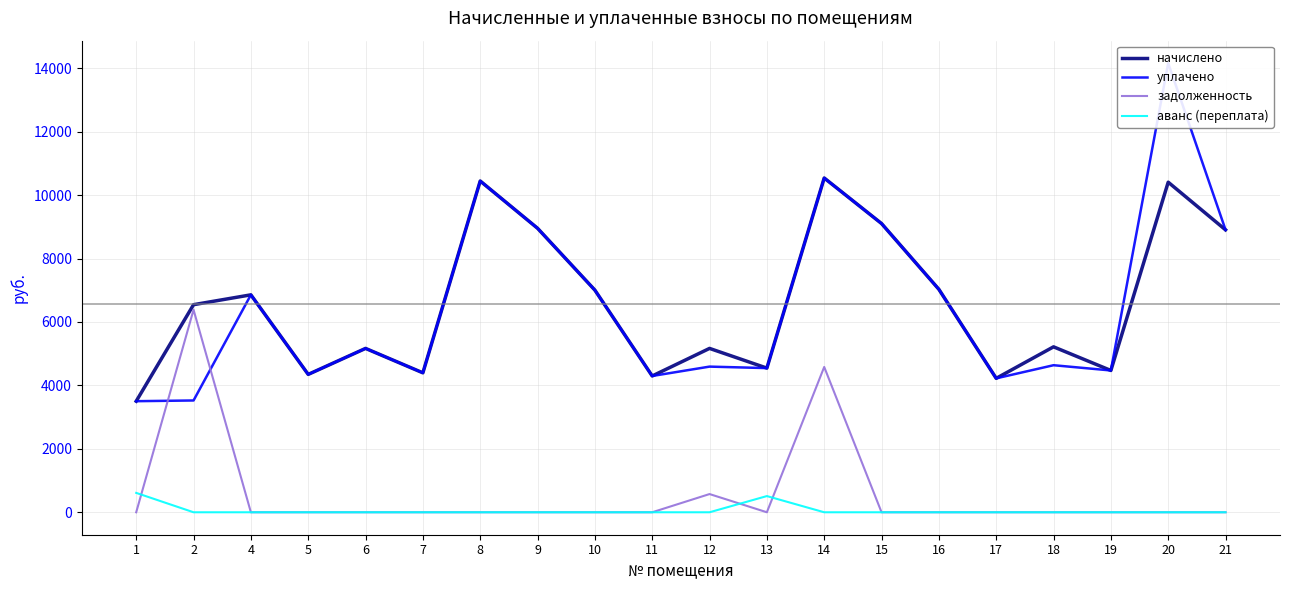

Which series changed the most between 10 and 18?

уплачено